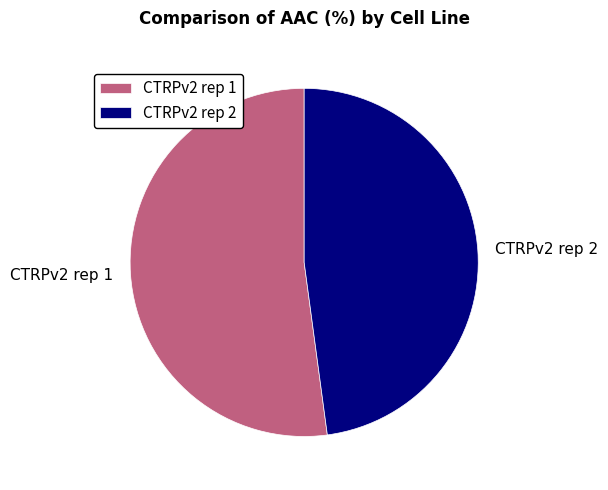

How many slices are in this pie chart?

2